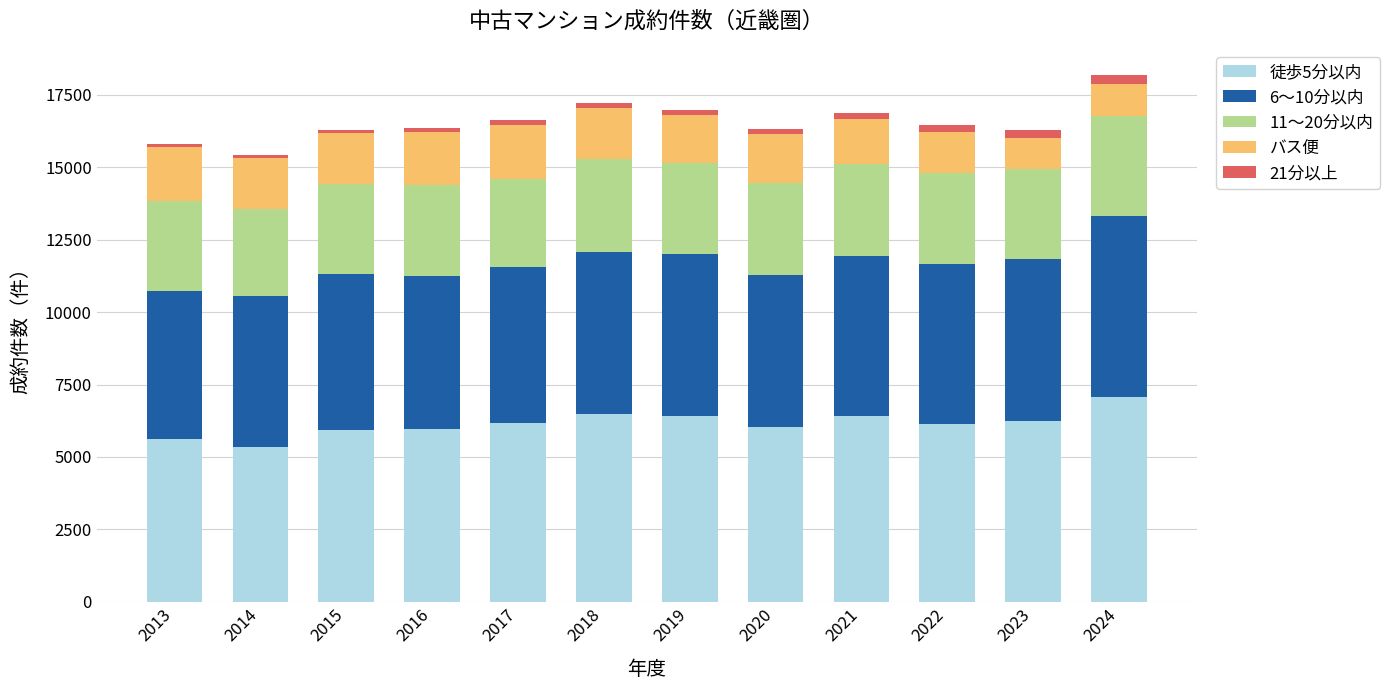

The value of 徒歩5分以内 at 2024 is 9894. True or false?

False